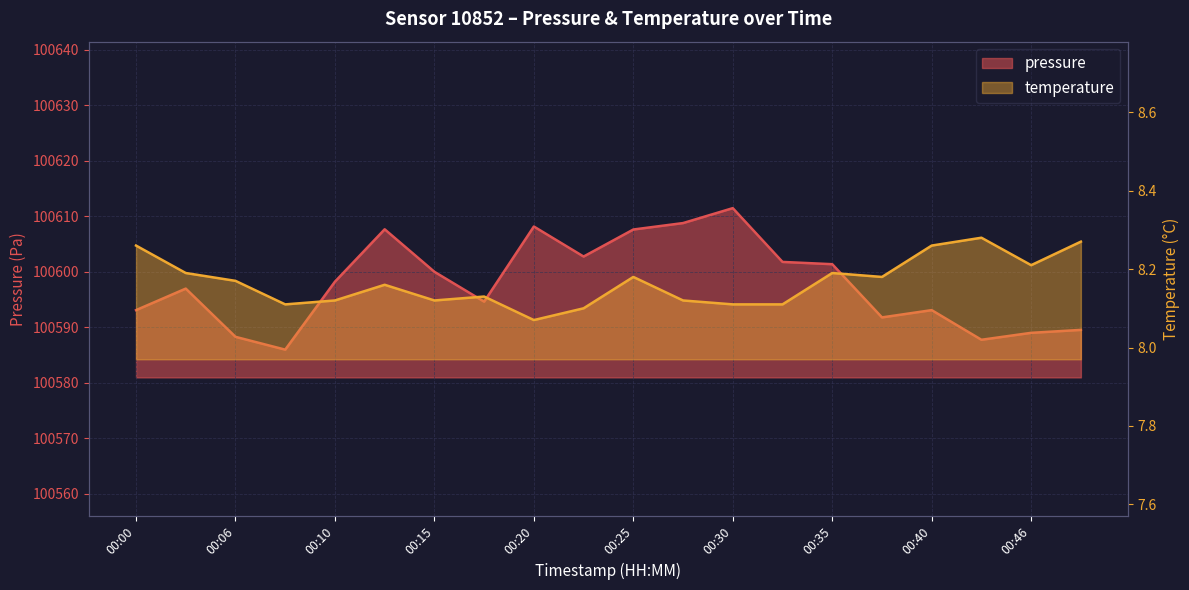

Reading left to right, transcribe all the data shown in this chart.

pressure: 00:00=100593.1	00:03=100596.9	00:06=100588.2	00:08=100585.9	00:10=100598.2	00:13=100607.6	00:15=100600.0	00:18=100594.6	00:20=100608.1	00:23=100602.7	00:25=100607.6	00:28=100608.8	00:30=100611.4	00:33=100601.8	00:35=100601.3	00:38=100591.8	00:40=100593.1	00:43=100587.7	00:46=100589.0	00:48=100589.5
temperature: 00:00=8.3	00:03=8.2	00:06=8.2	00:08=8.1	00:10=8.1	00:13=8.2	00:15=8.1	00:18=8.1	00:20=8.1	00:23=8.1	00:25=8.2	00:28=8.1	00:30=8.1	00:33=8.1	00:35=8.2	00:38=8.2	00:40=8.3	00:43=8.3	00:46=8.2	00:48=8.3